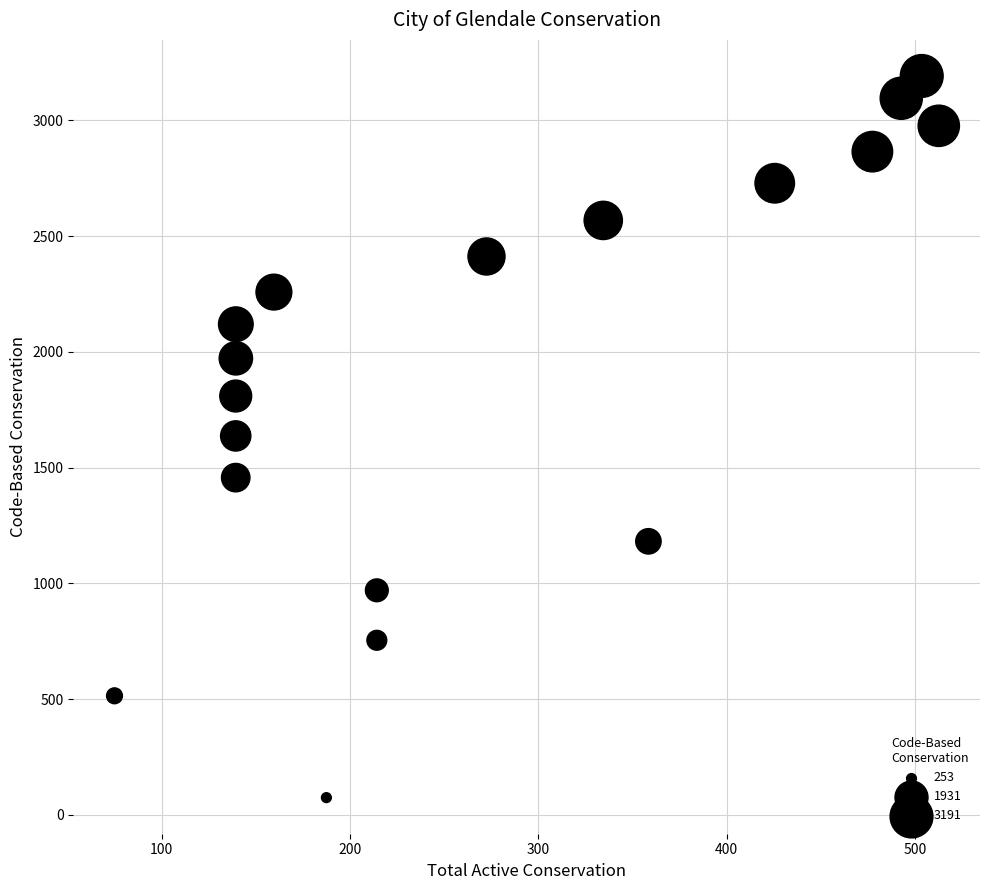

What is the range of Y values (max minus min)?

3116.4